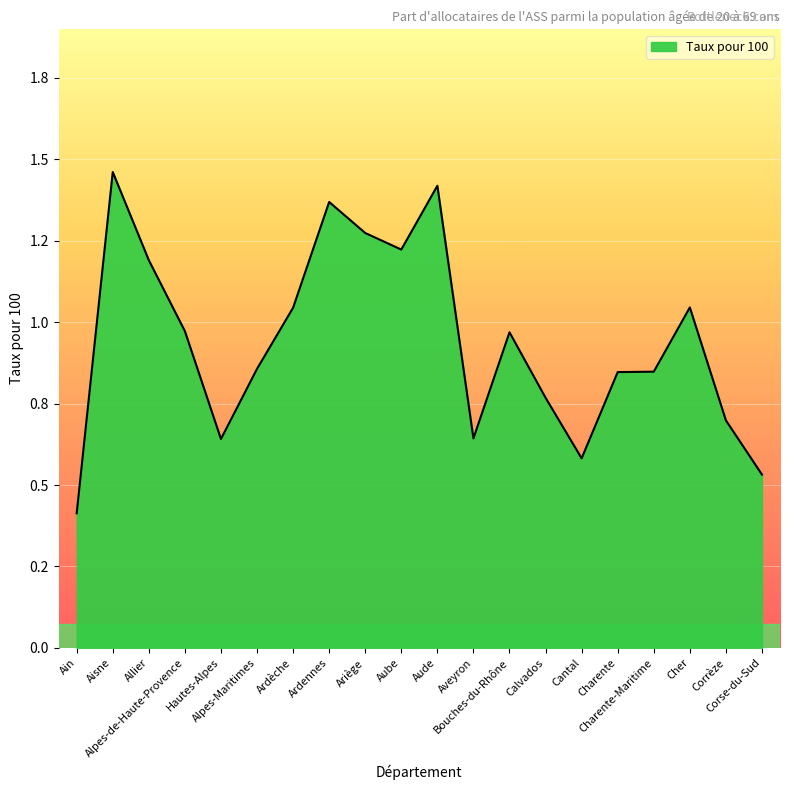

What is the smallest value displayed?

0.4